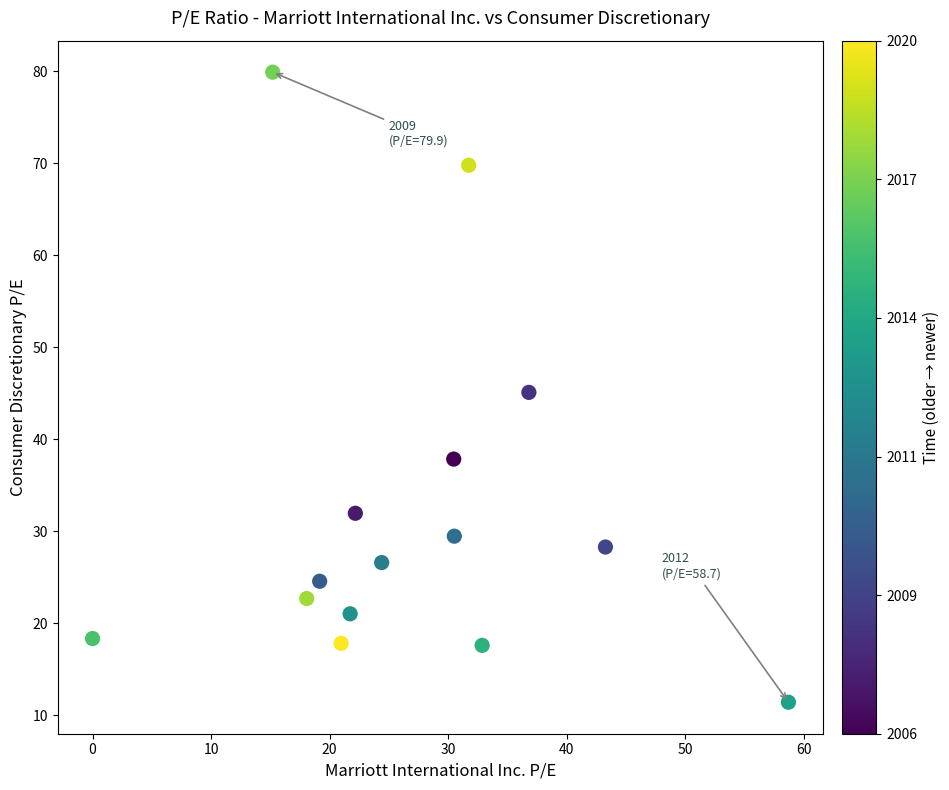

What is the range of Y values (max minus min)?

68.5